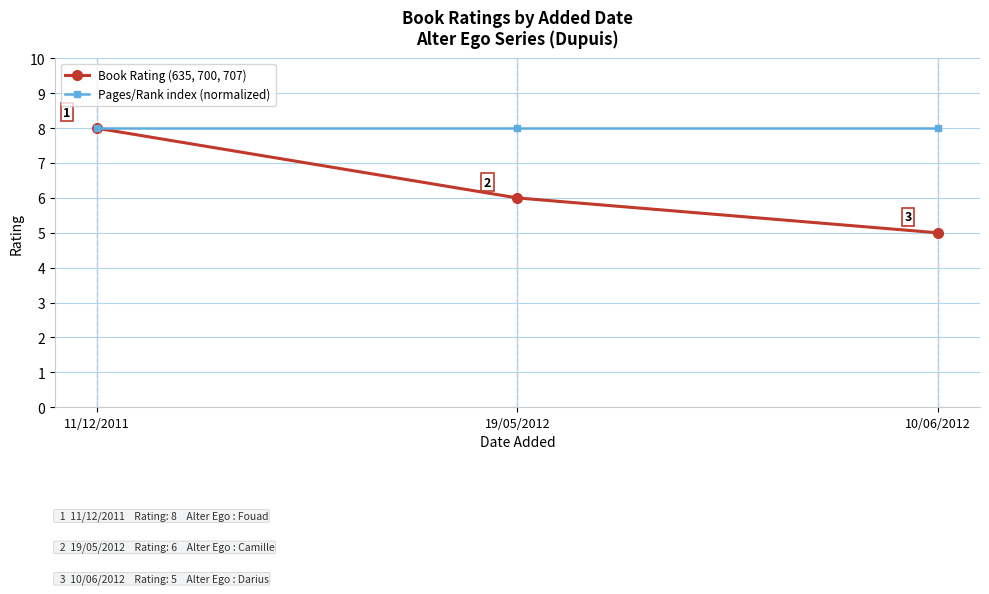

Does the chart display data point markers on the line(s)?

Yes